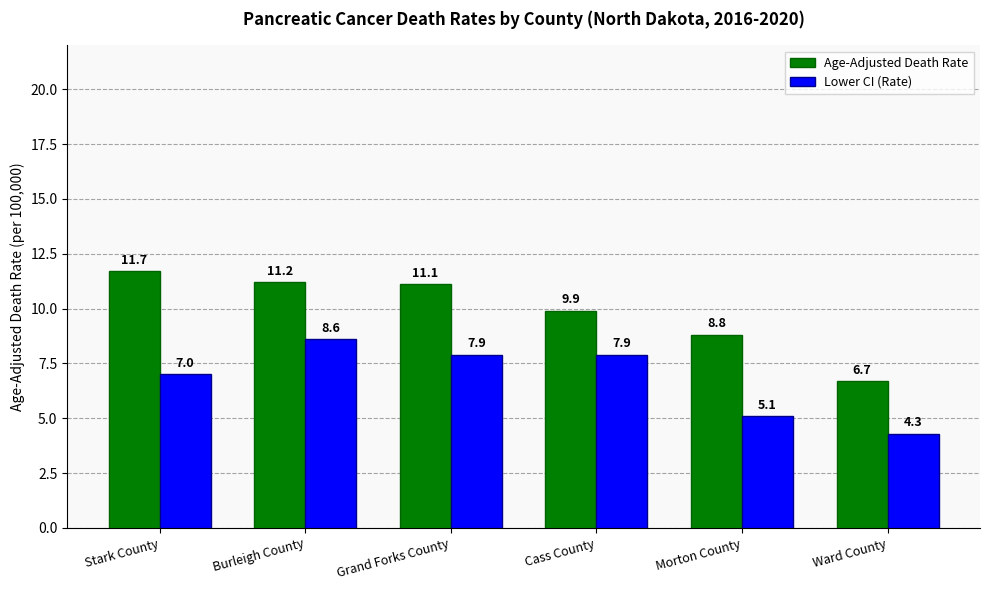

Rank the series by their average value, from highest to lowest.

Age-Adjusted Death Rate, Lower CI (Rate)